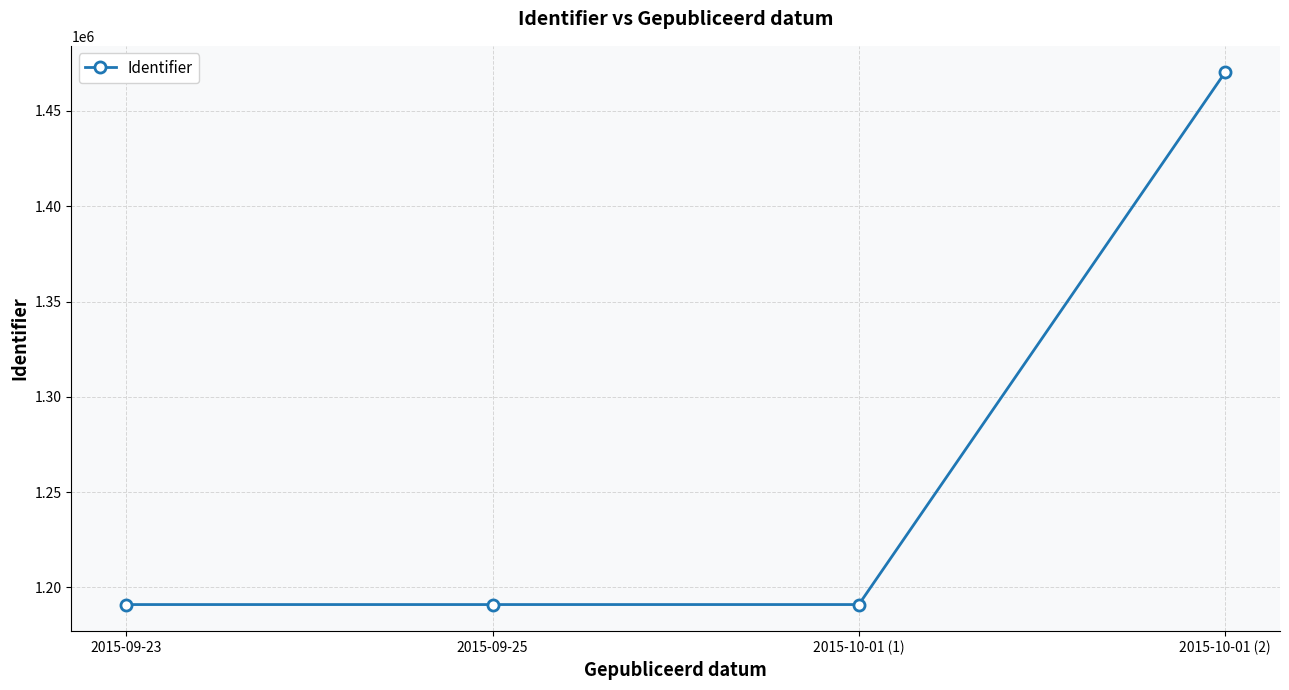

What is the label of the 3rd point from the left?

2015-10-01 (1)